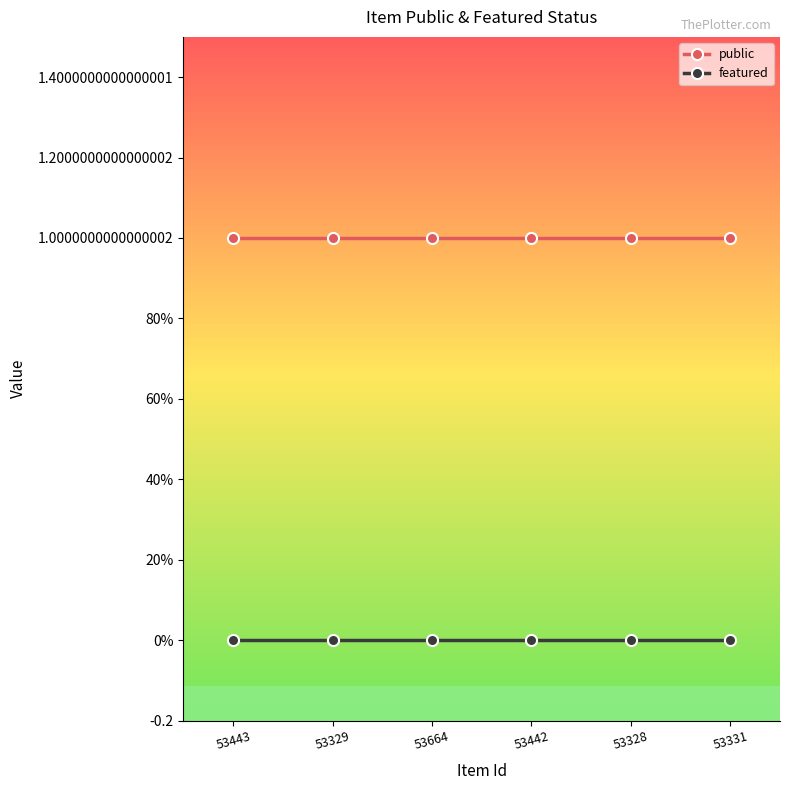

True or false: featured and public cross at least once.

False